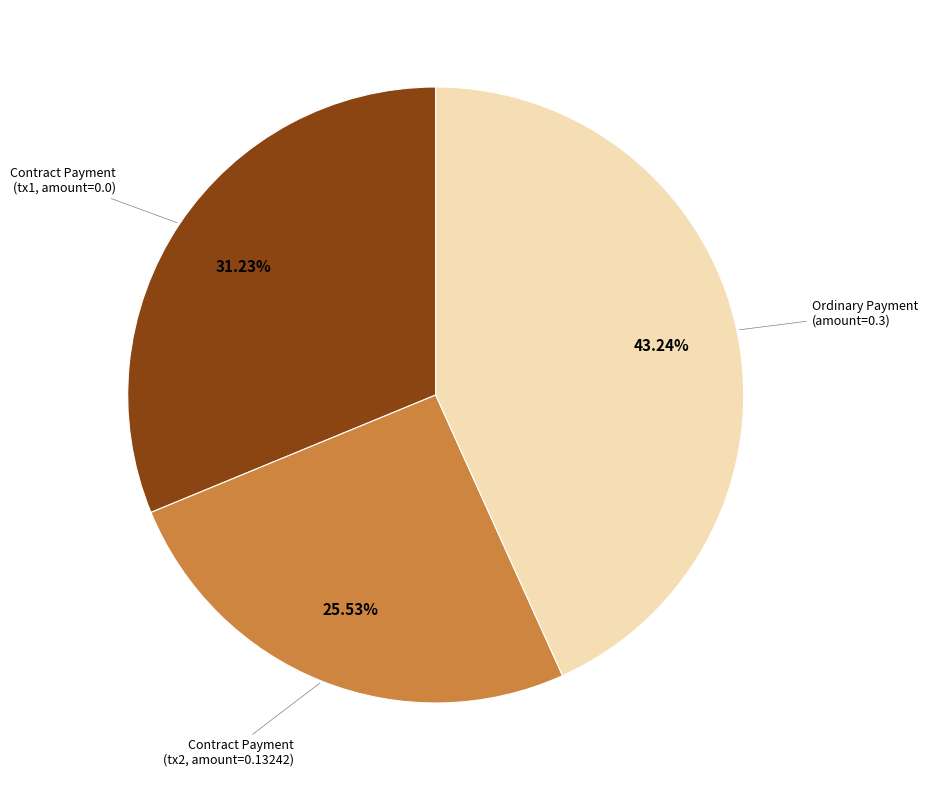

Is there a majority slice in this chart?

No